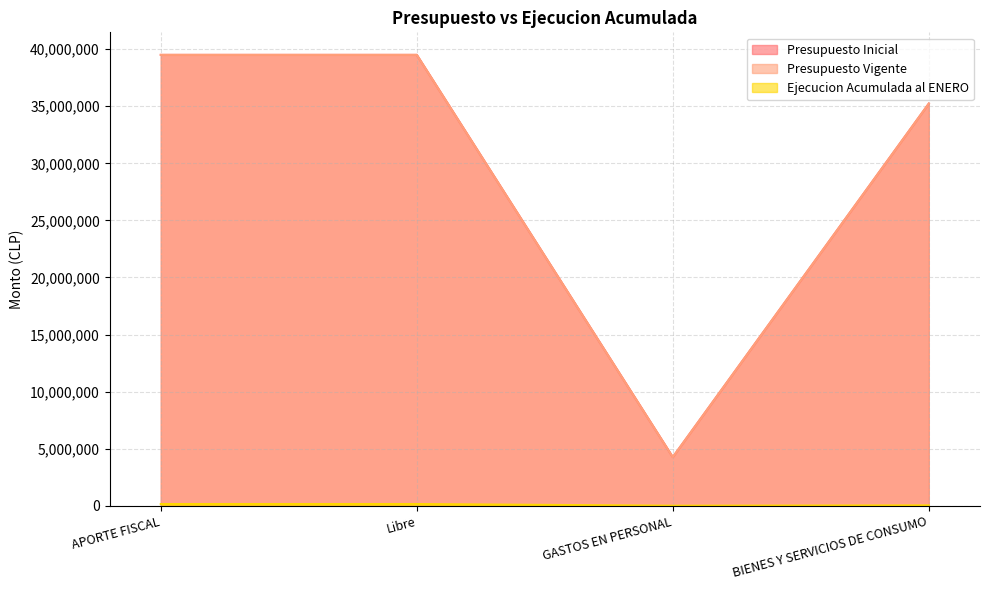

Between APORTE FISCAL and GASTOS EN PERSONAL, which is larger?

APORTE FISCAL